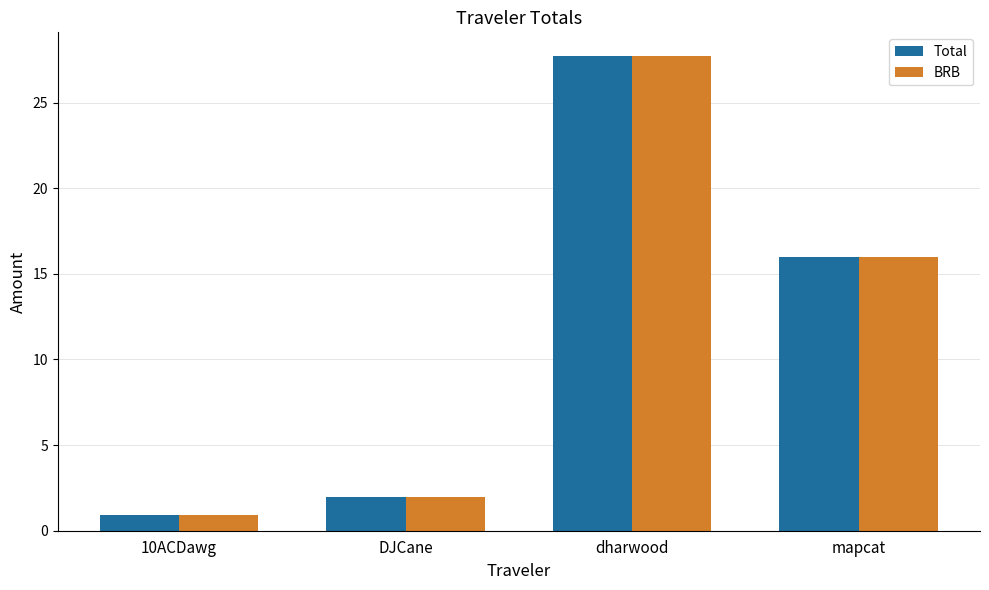

What are all the series names shown in the legend?

Total, BRB